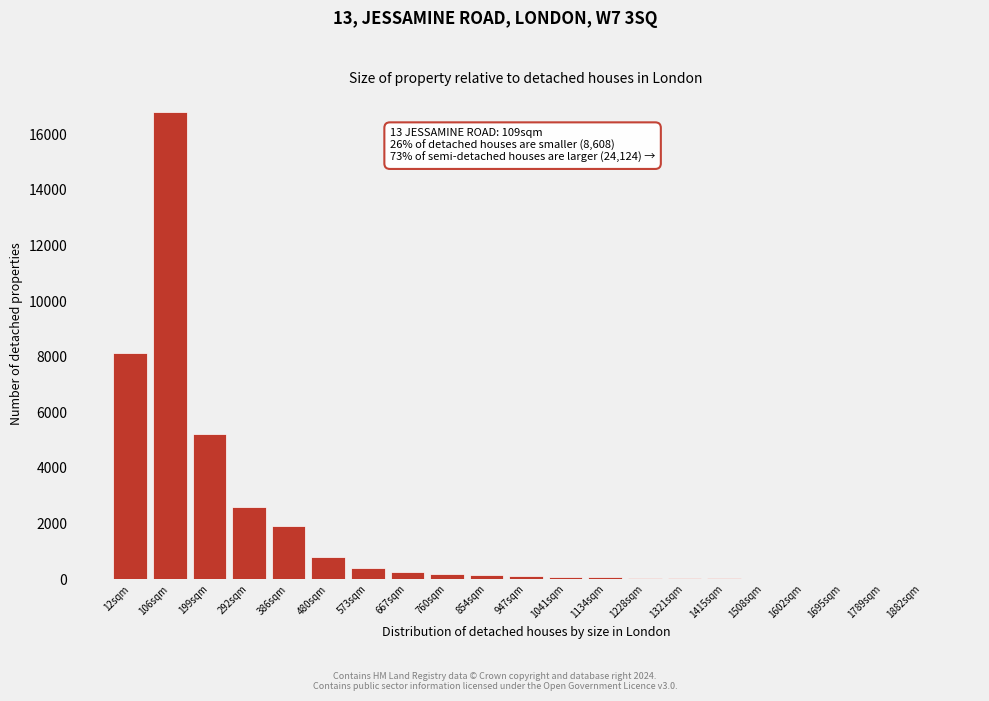

True or false: the data shows 3000 at 386sqm.

False